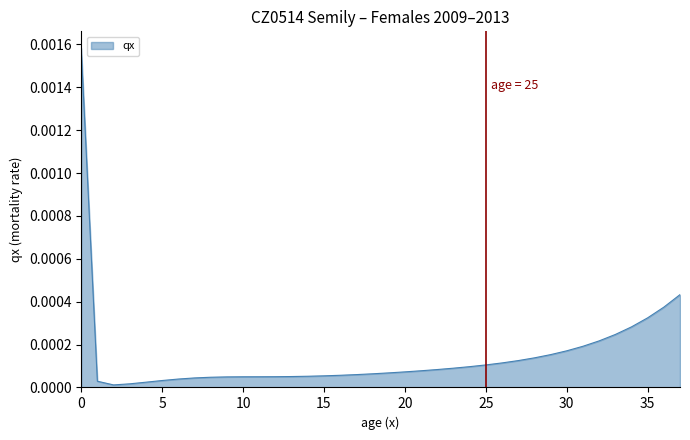

How many lines are shown in the chart?

1